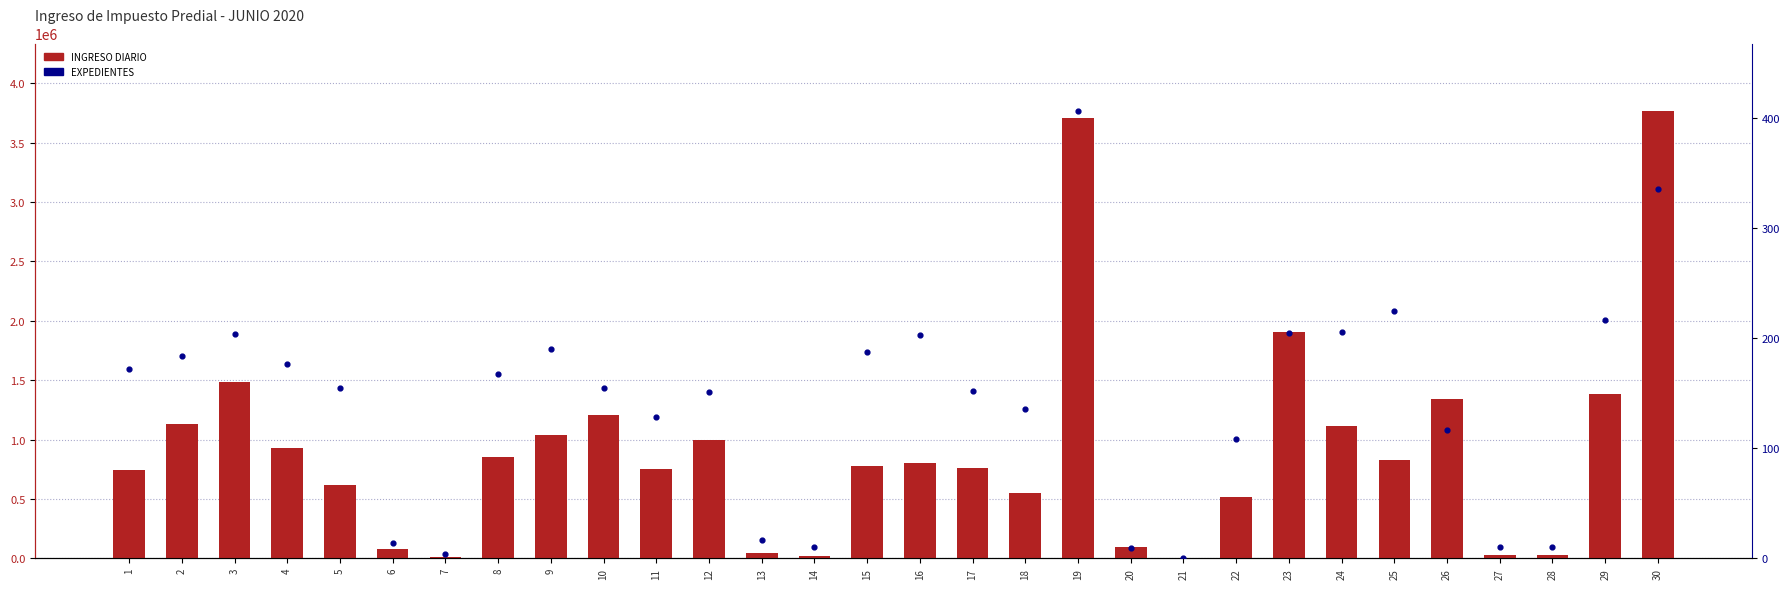

At how many categories does at least one series exceed 2955216?

2